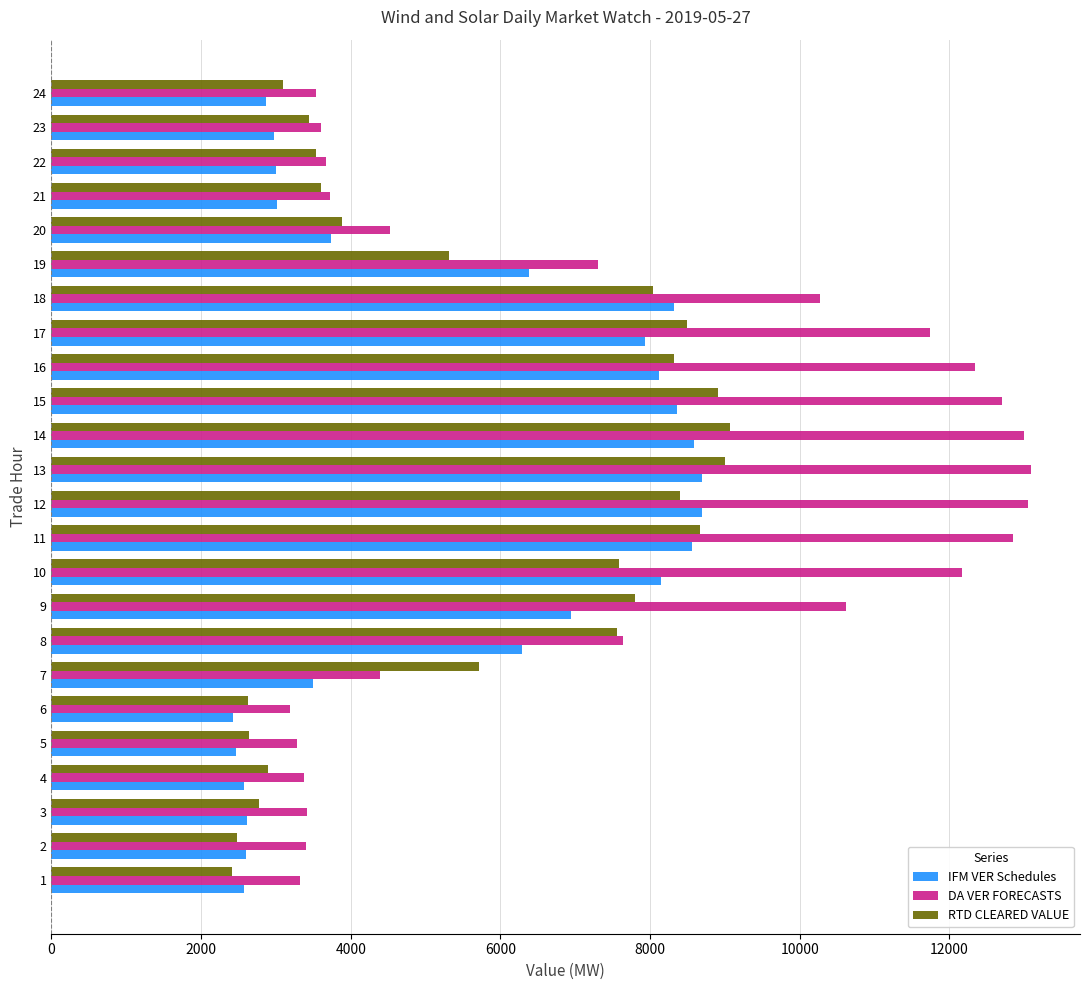

Which series has the largest total across all categories?

DA VER FORECASTS